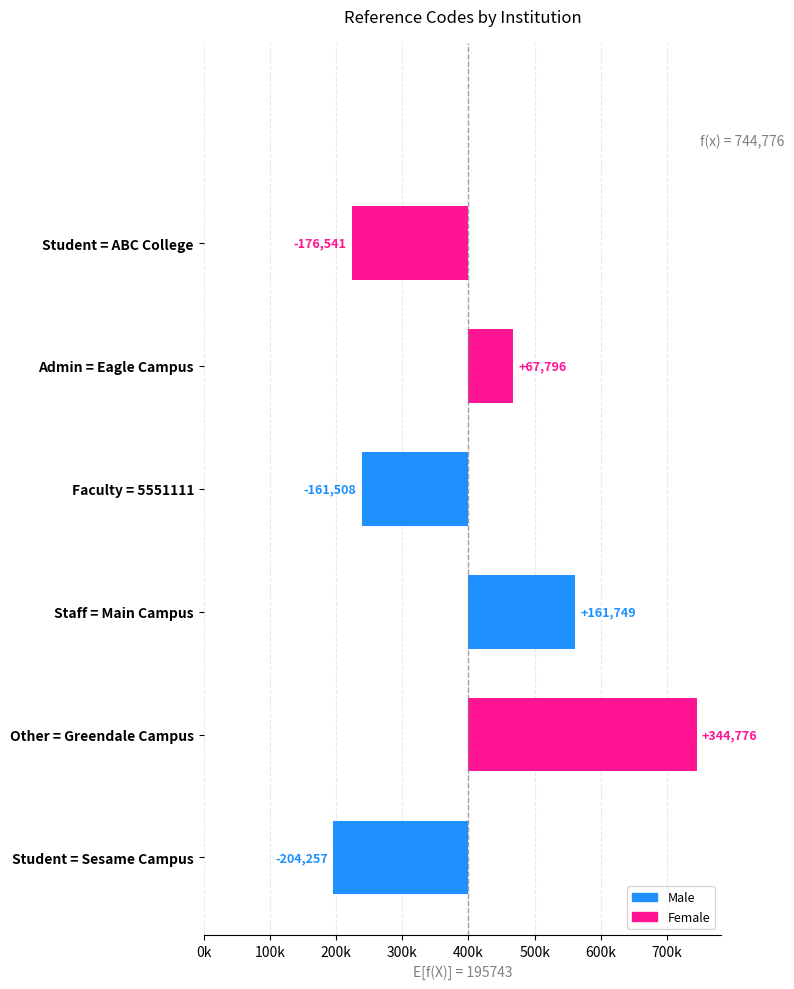

What is the difference between the second highest and minimum values?

366006